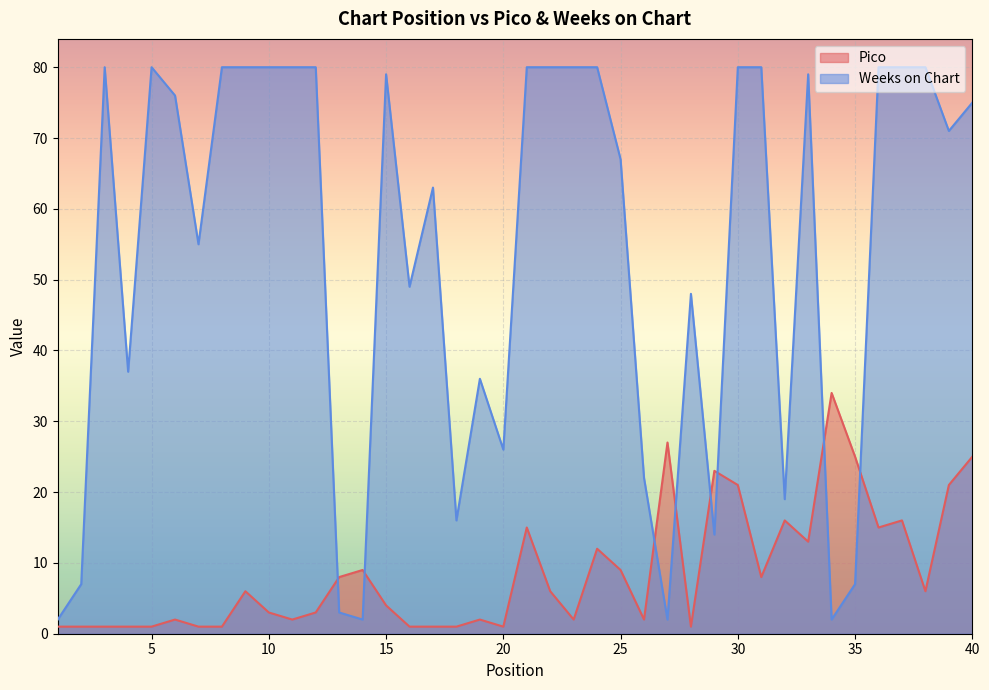

Where do Weeks on Chart and Pico first cross each other?

12 and 13